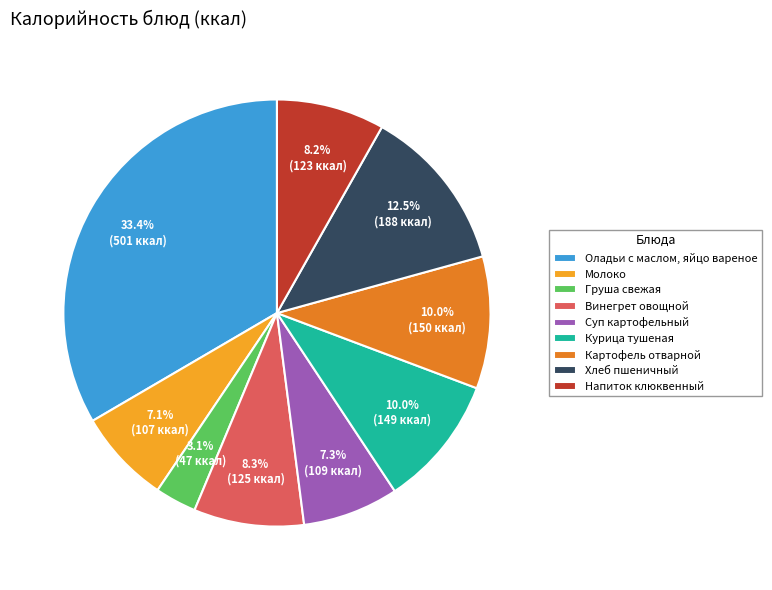

What percentage is NOT represented by Молоко?

92.9%